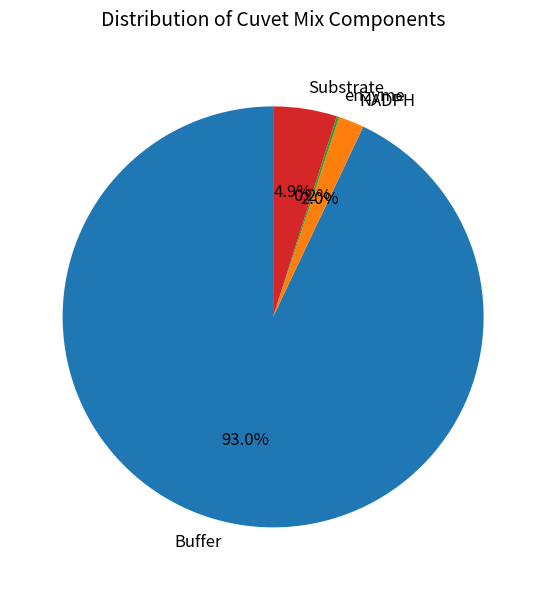

Which has a higher value, Substrate or Buffer?

Buffer